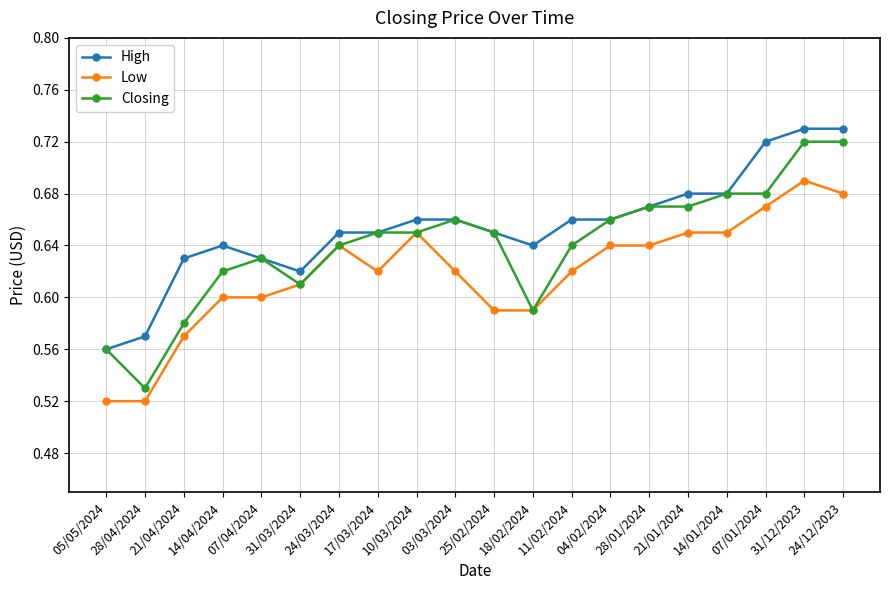

True or false: Low and High intersect in this chart.

False